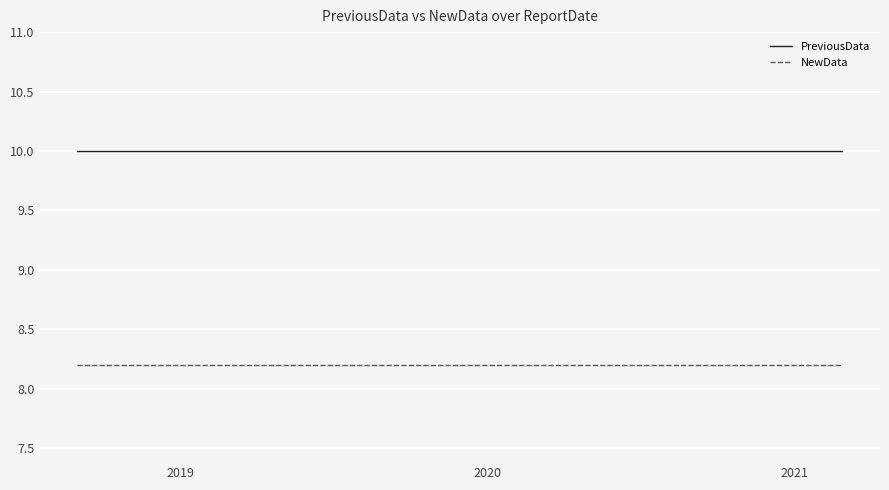

What is the sum of all NewData values?

90.2